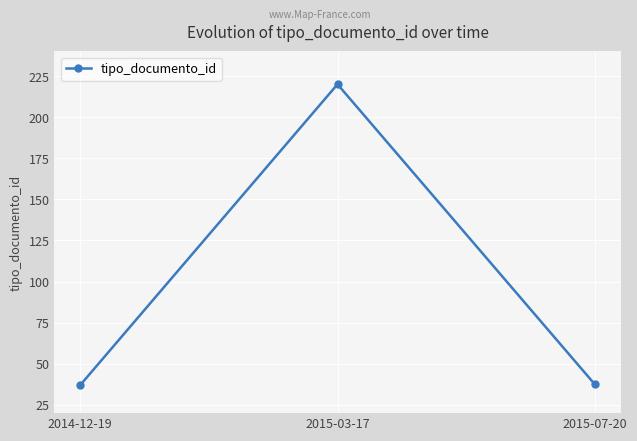

What is the sum of all values?

294.5